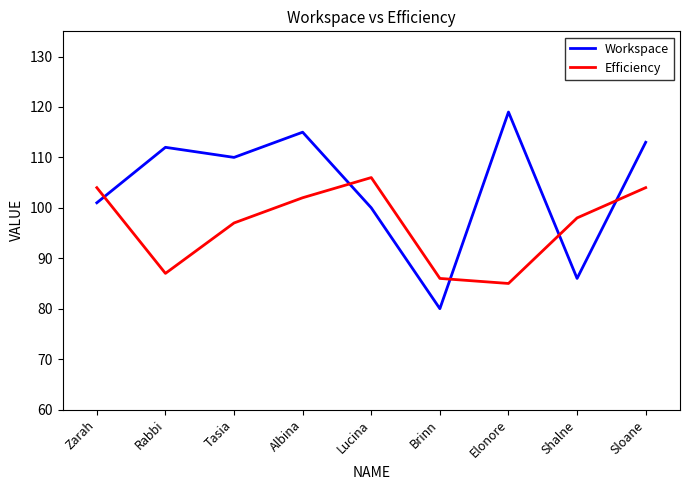

What is the sum of all Workspace values?

936